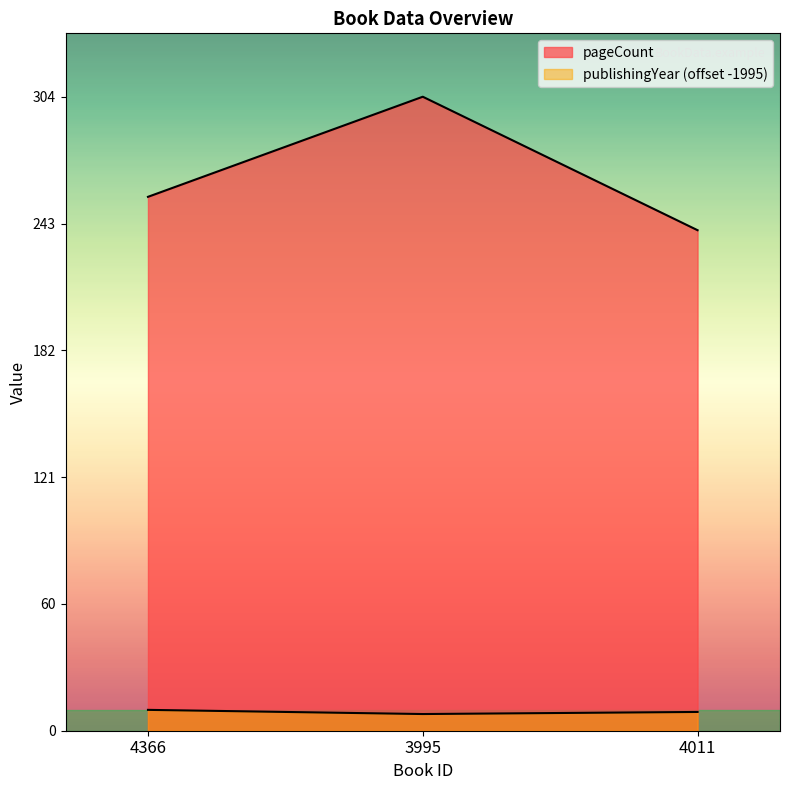

Which series changed the most between 3995 and 4011?

pageCount